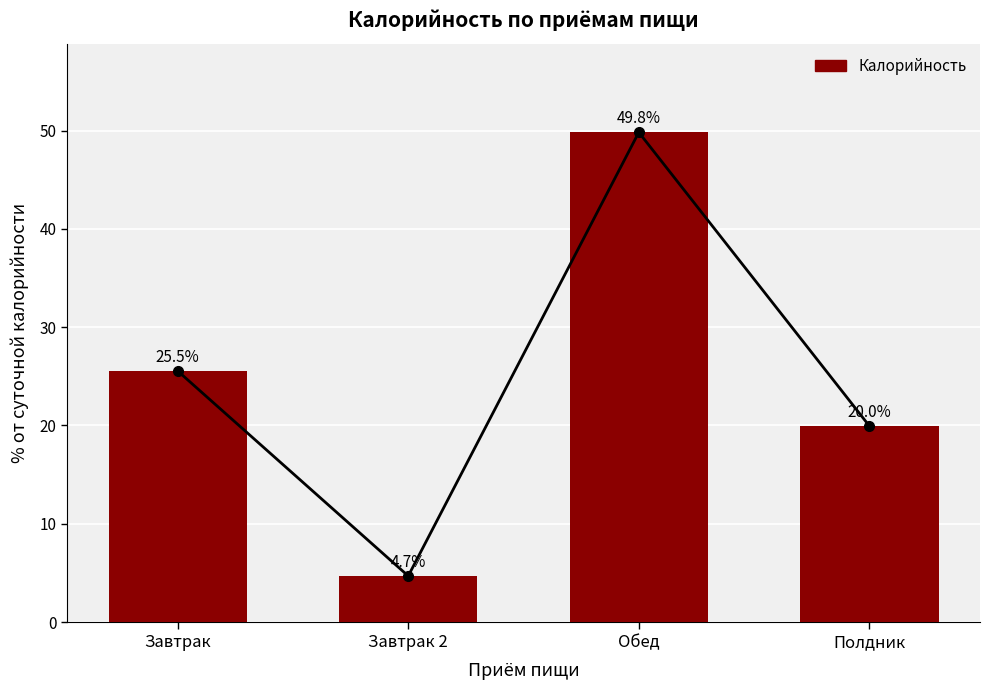

At which label does the data first exceed 25?

Завтрак